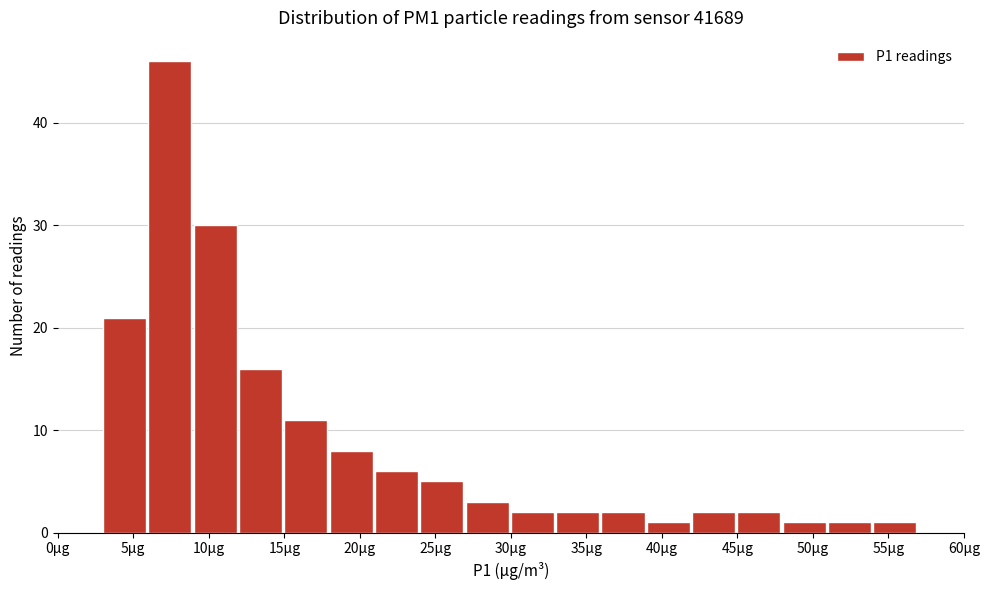

Reading left to right, list every bar in this chart as the range it spans on the x-axis followed by its height. The values are not printed on the chart, so give them approximately, as read against the axis.

0 to 3: 0
3 to 6: 21
6 to 9: 46
9 to 12: 30
12 to 15: 16
15 to 18: 11
18 to 21: 8
21 to 24: 6
24 to 27: 5
27 to 30: 3
30 to 33: 2
33 to 36: 2
36 to 39: 2
39 to 42: 1
42 to 45: 2
45 to 48: 2
48 to 51: 1
51 to 54: 1
54 to 57: 1
57 to 60: 0